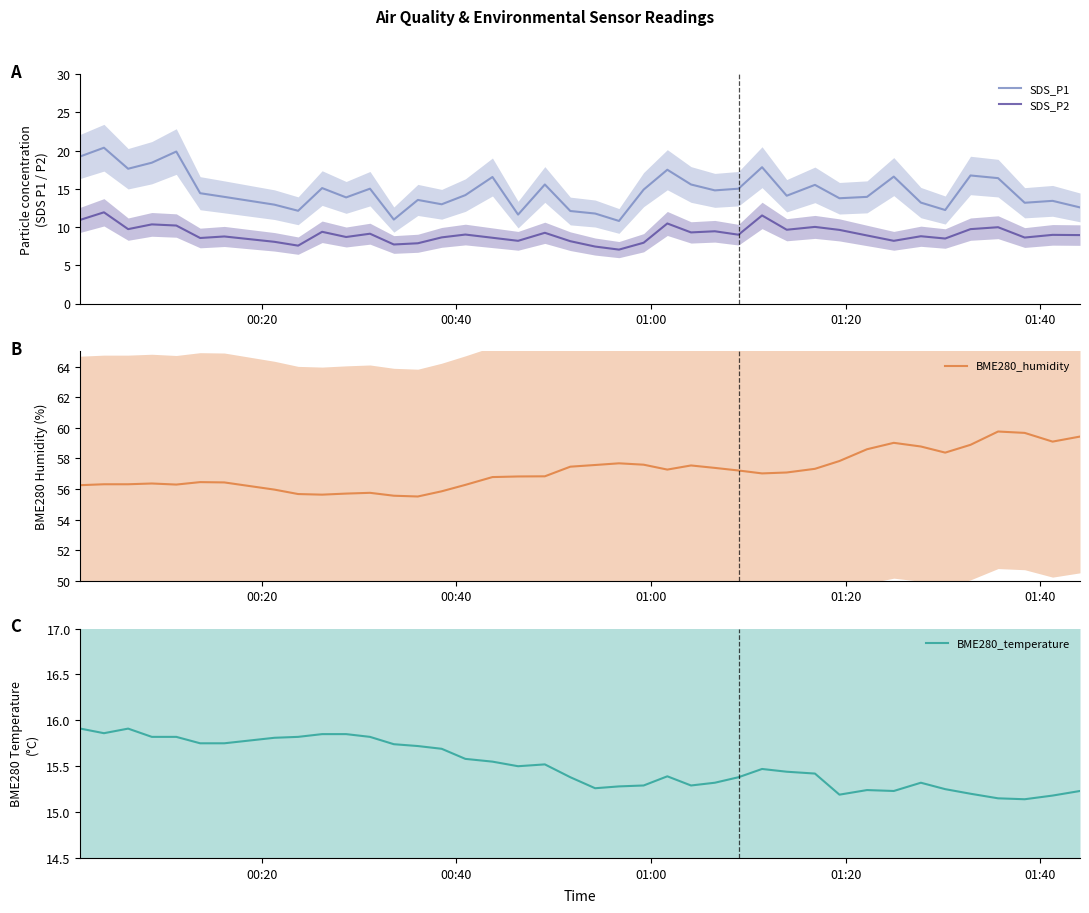

What is the maximum value for SDS_P2?

11.9